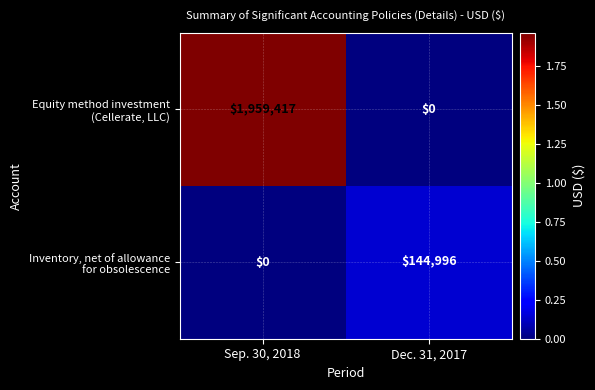

What is the difference between the highest and lowest values at Sep. 30, 2018?

1959417